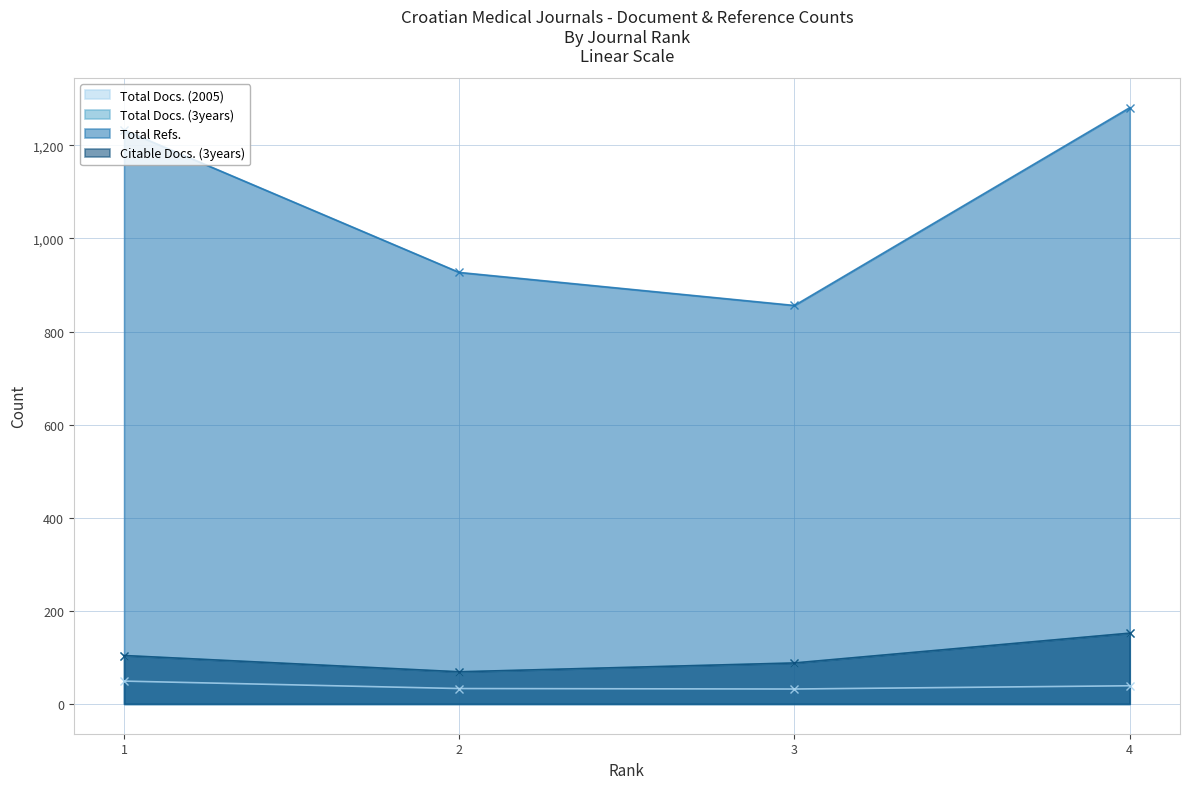

True or false: Citable Docs. (3years) has a value of 247 at 4.

False